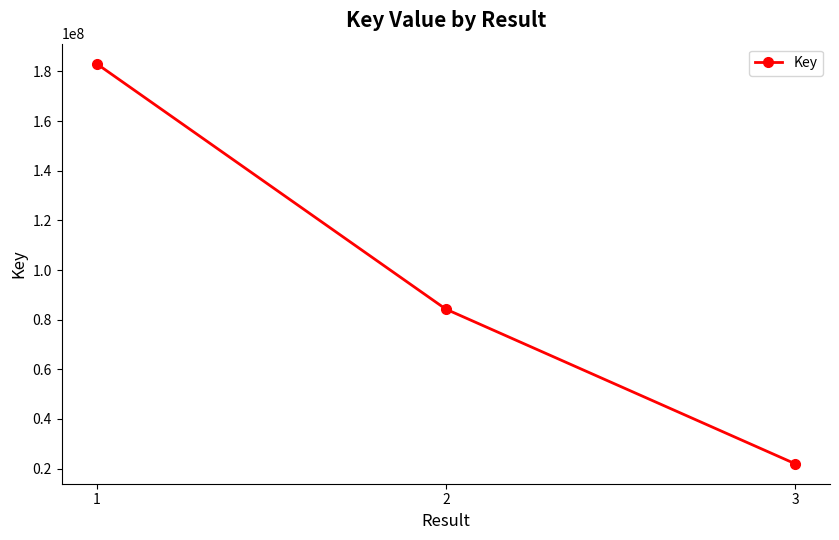

Reading left to right, list all the values displayed in this chart.

183150830	84261858	21977359